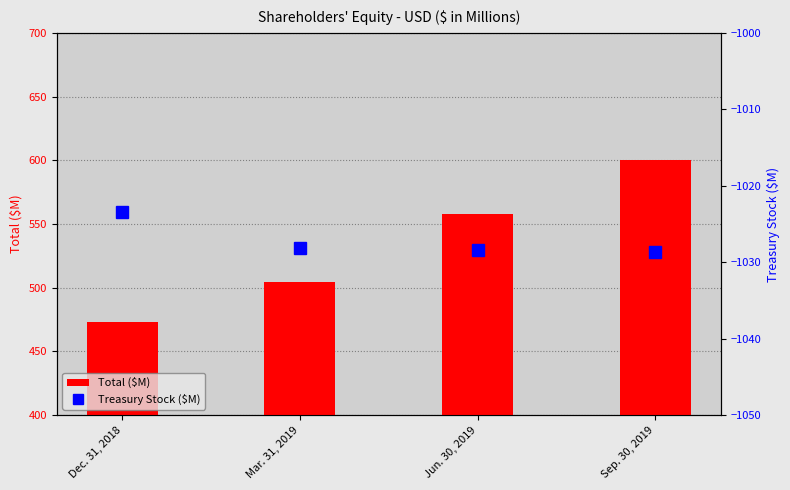

What is the difference between the Total ($M) values at Jun. 30, 2019 and Mar. 31, 2019?

52.9